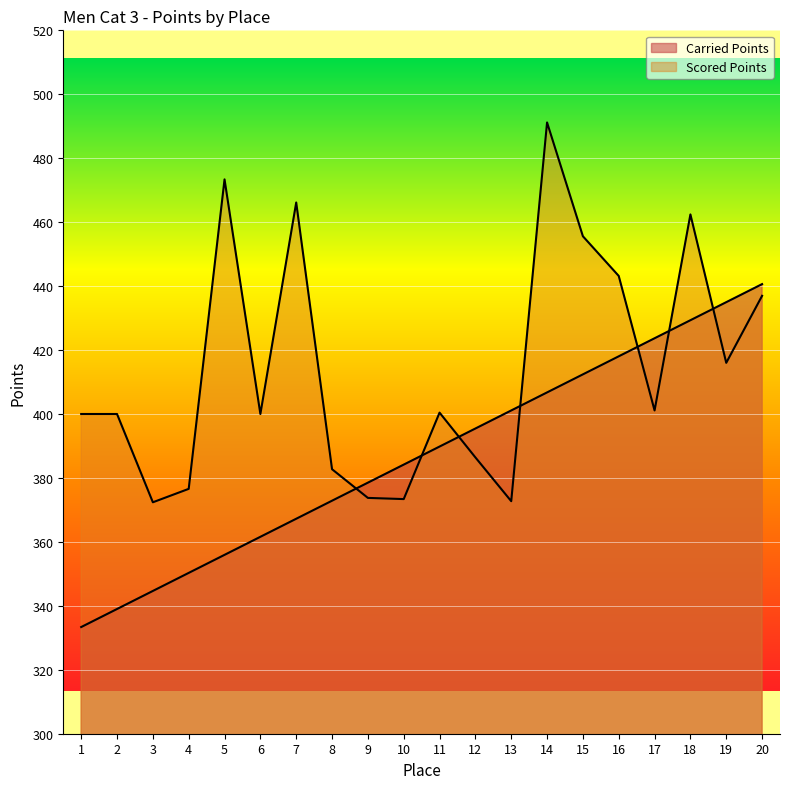

Does the chart display data point markers on the line(s)?

No